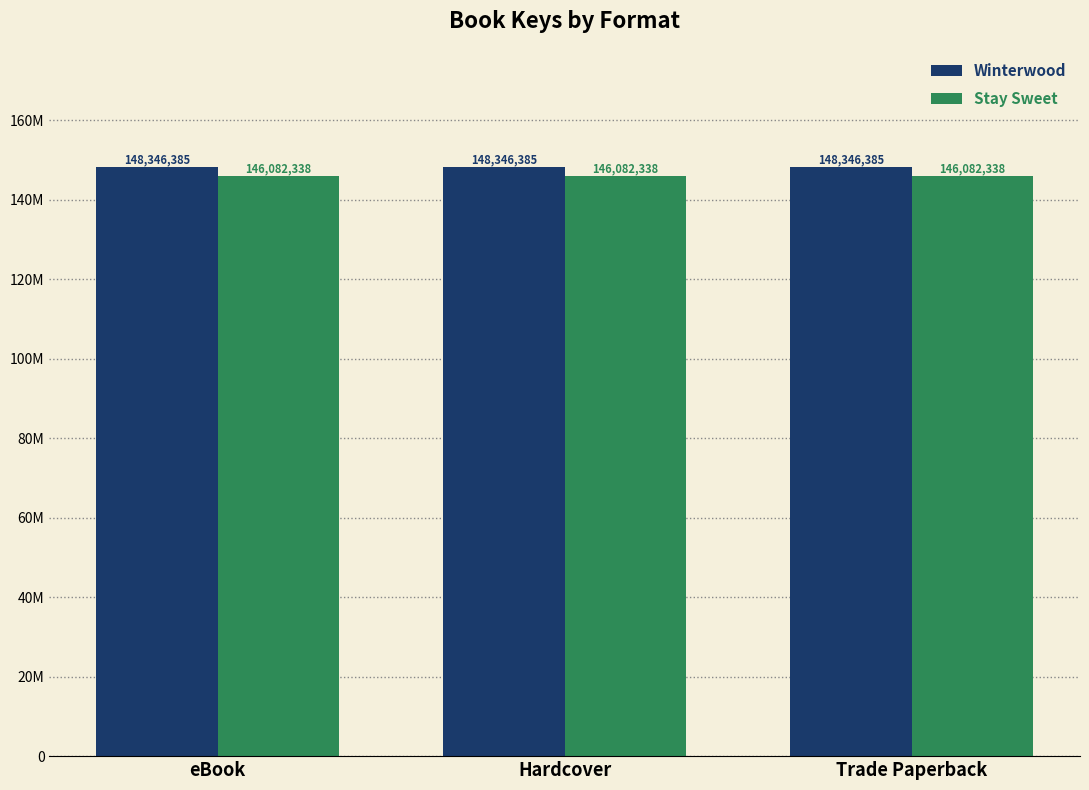

Does the chart contain any negative values?

No